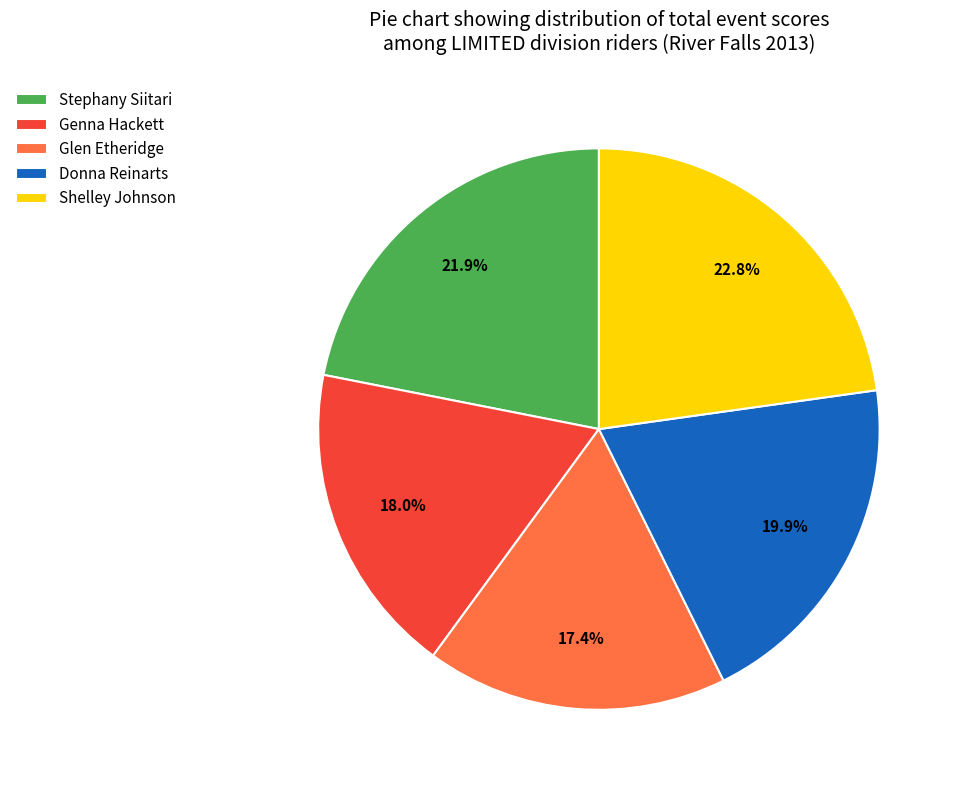

Which slice is the largest?

Shelley Johnson